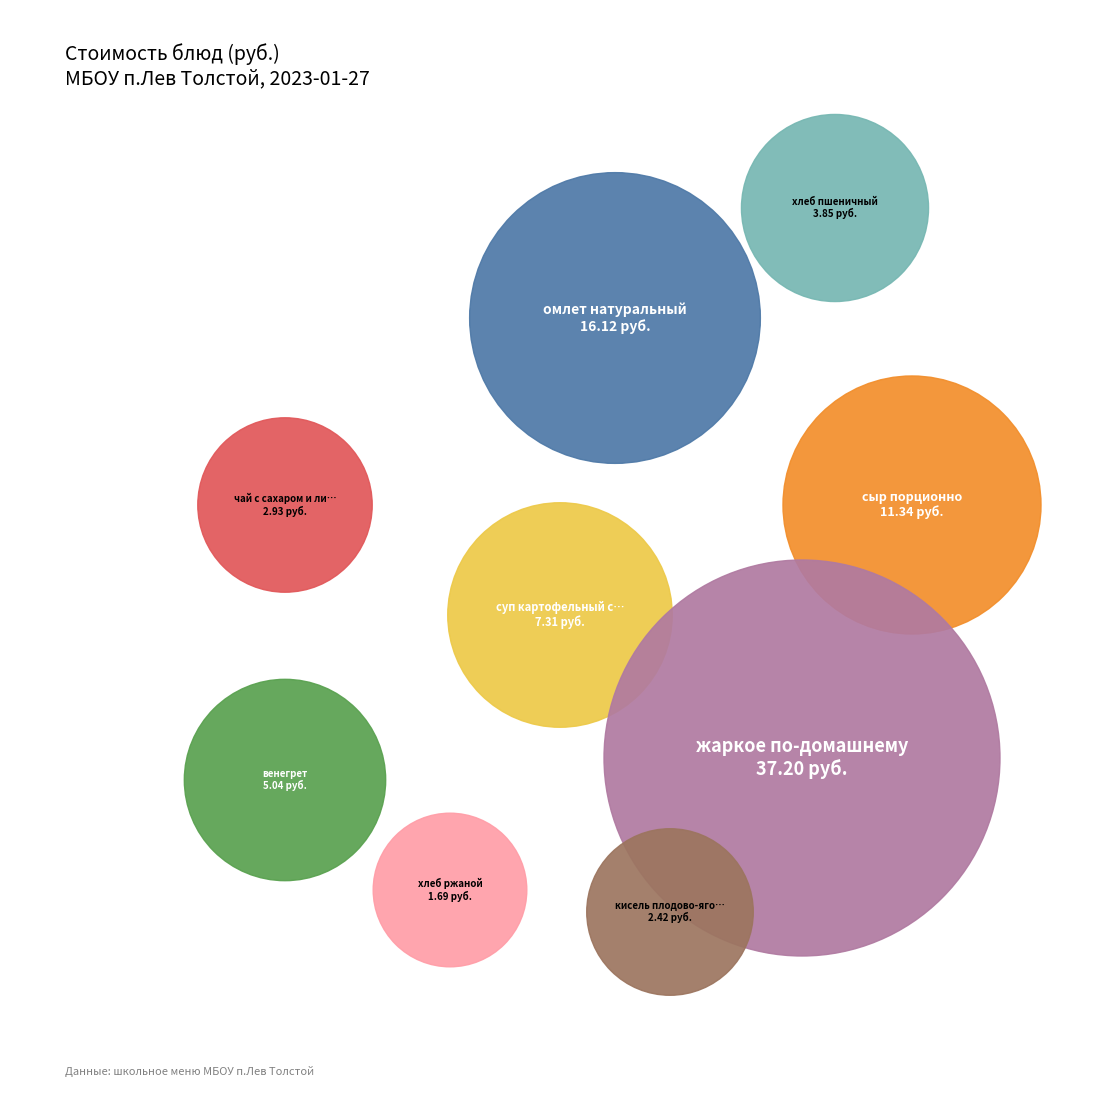

Does суп картофельный с рисовой крупой account for over 50% of the chart?

No